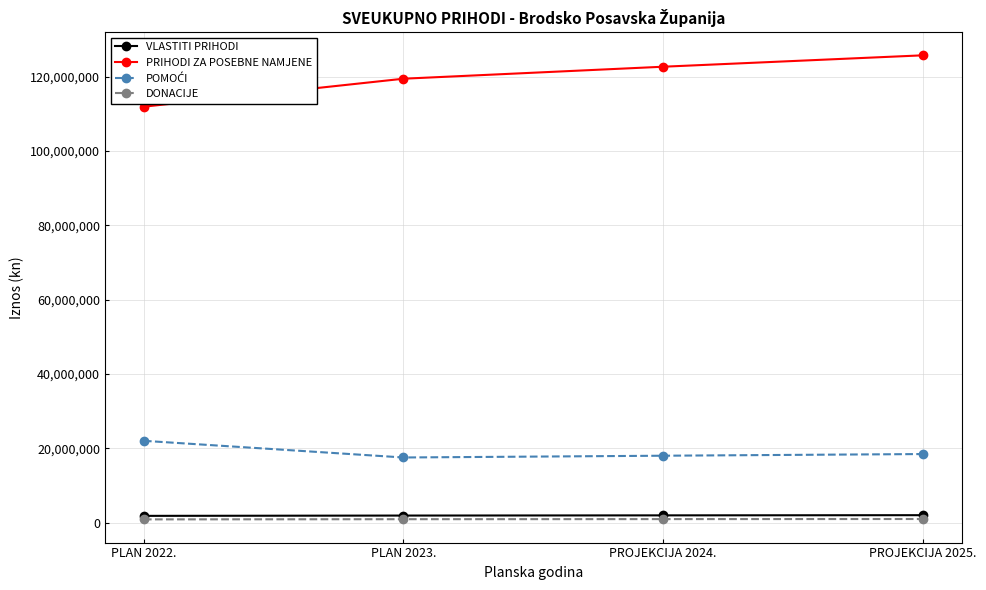

What is the maximum value shown in the chart?

125769000